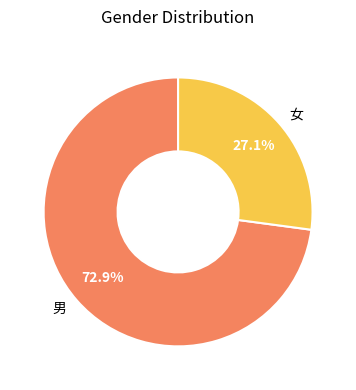

Count the number of slices in the pie.

2